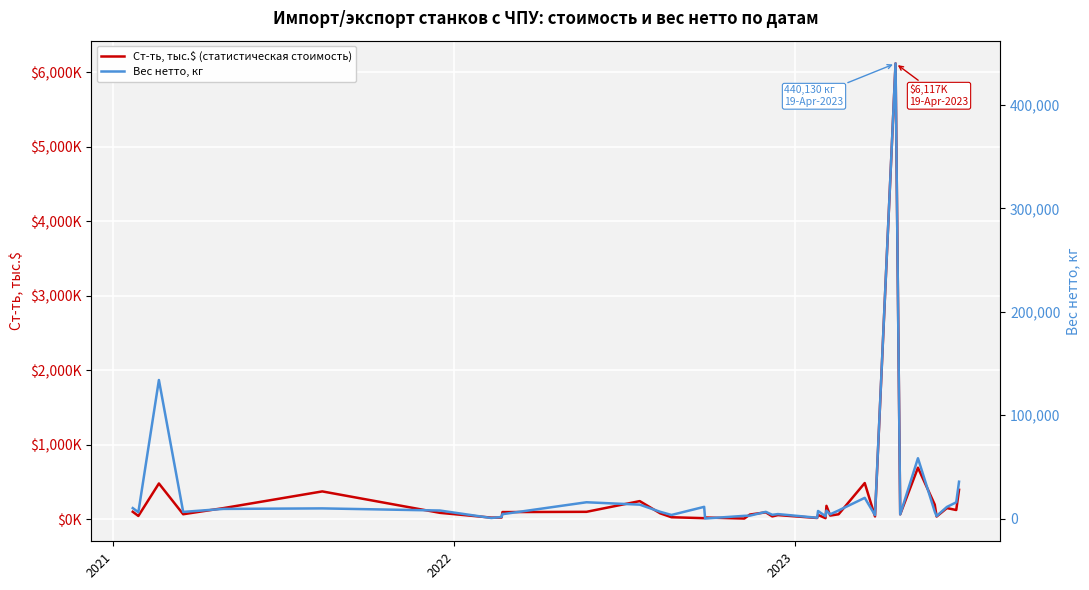

How many data points does each series have?

40